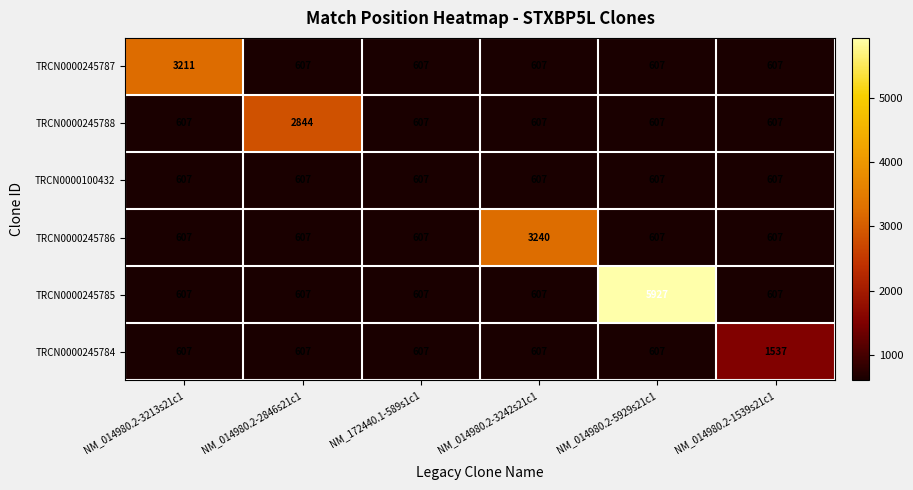

What is the total value across all series at NM_172440.1-589s1c1?

3642